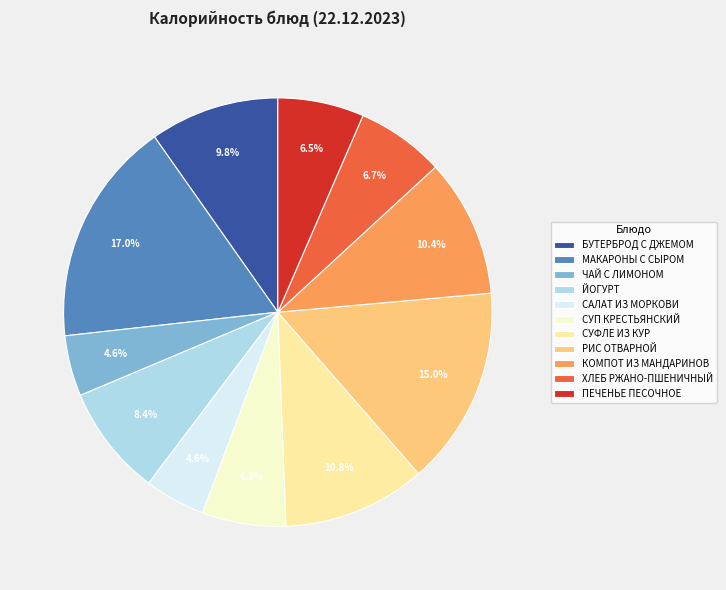

What percentage is NOT represented by МАКАРОНЫ С СЫРОМ?

83.0%